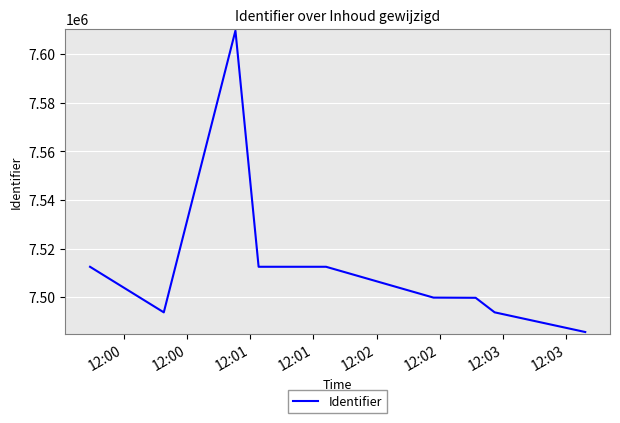

Is this an area chart (filled region under the line)?

No